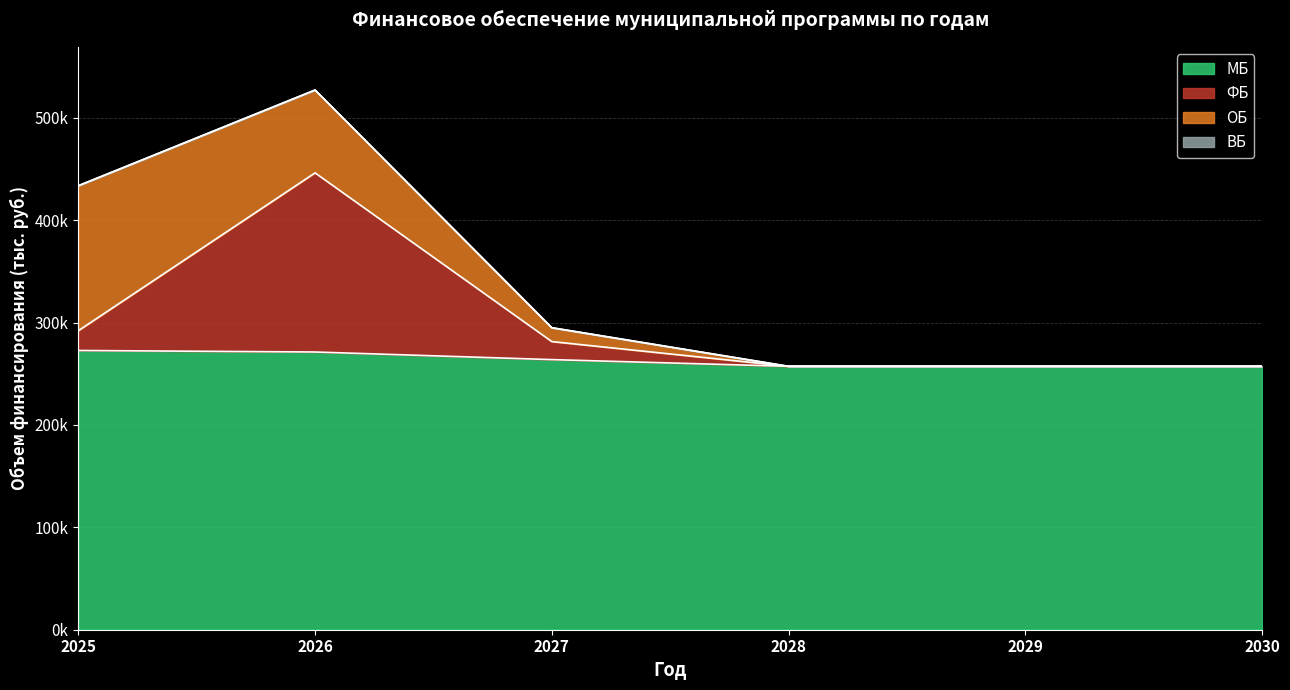

Does the chart display data point markers on the line(s)?

No